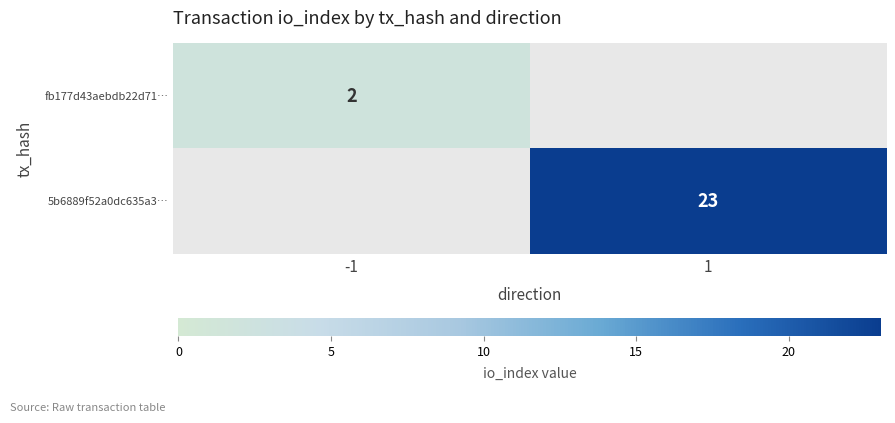

Is it true that 5b6889f52a0dc635a3… equals 31 at 1?

False